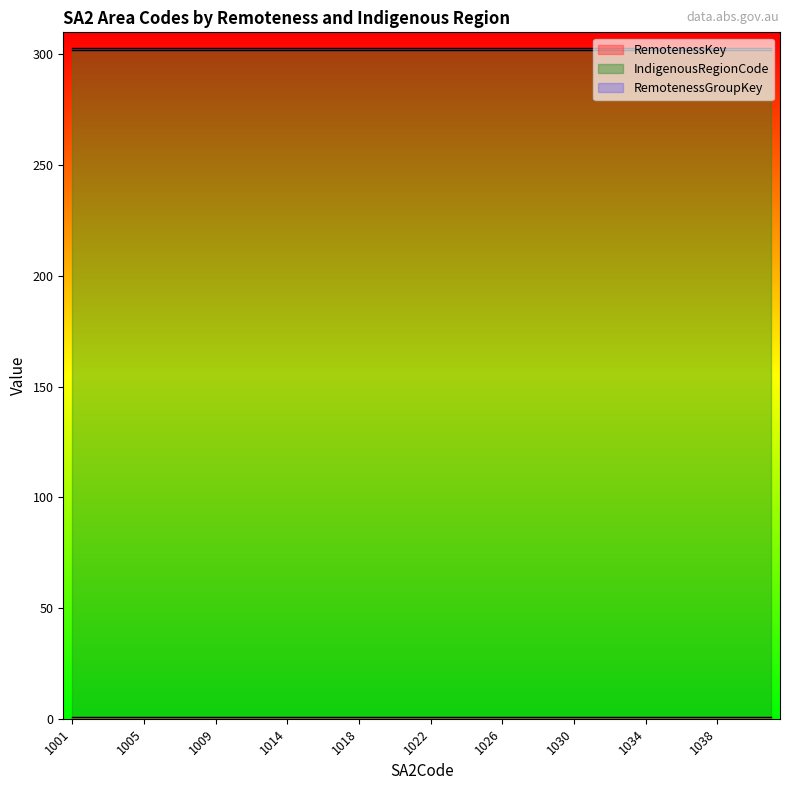

What is the difference between the highest and lowest values at 1024?

300